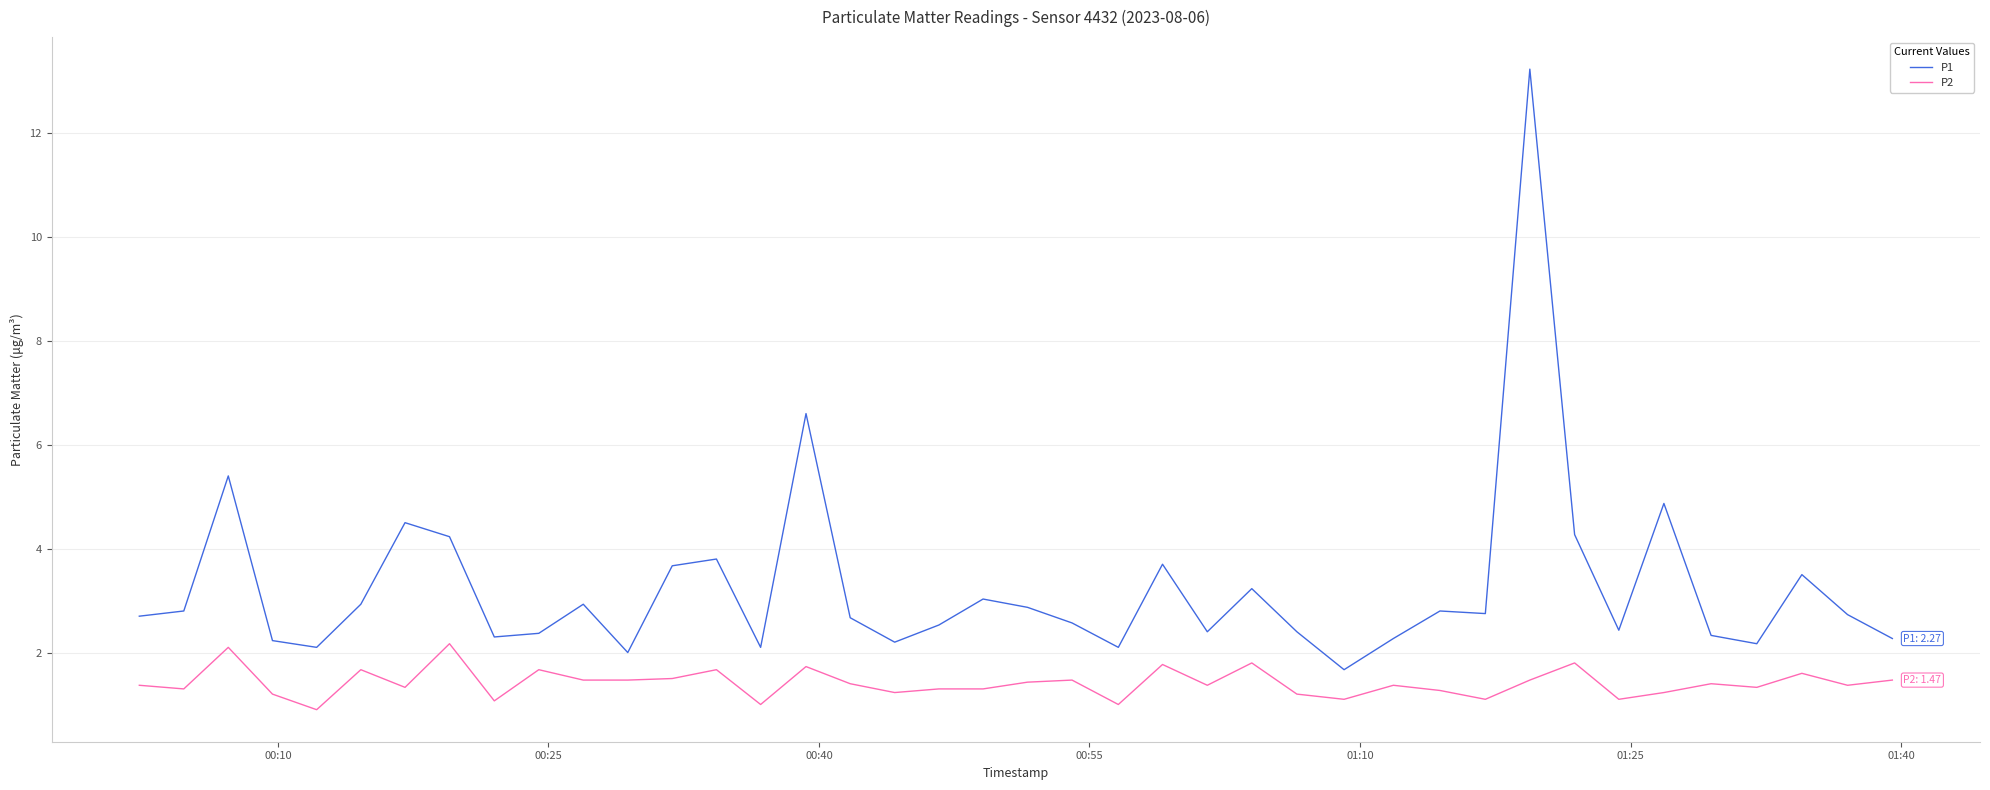

Rank the series by their average value, from highest to lowest.

P1, P2